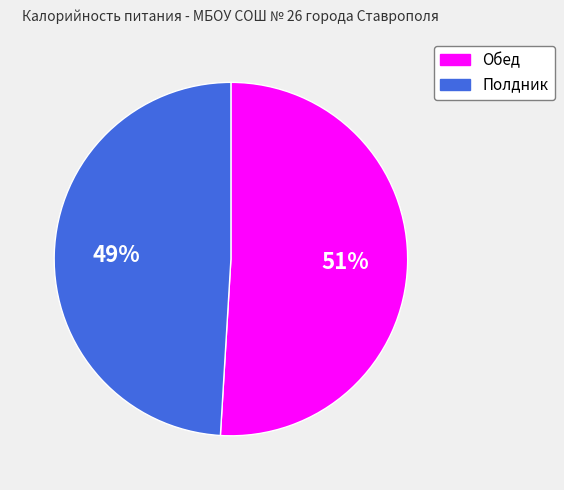

How many slices are in this pie chart?

2